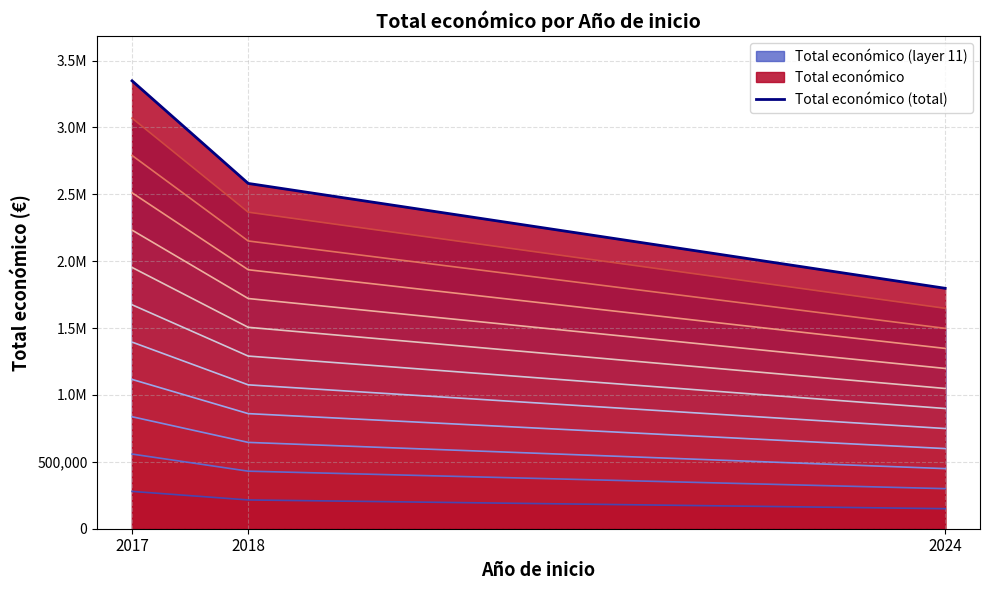

At which label is the value closest to 2573140?

2018